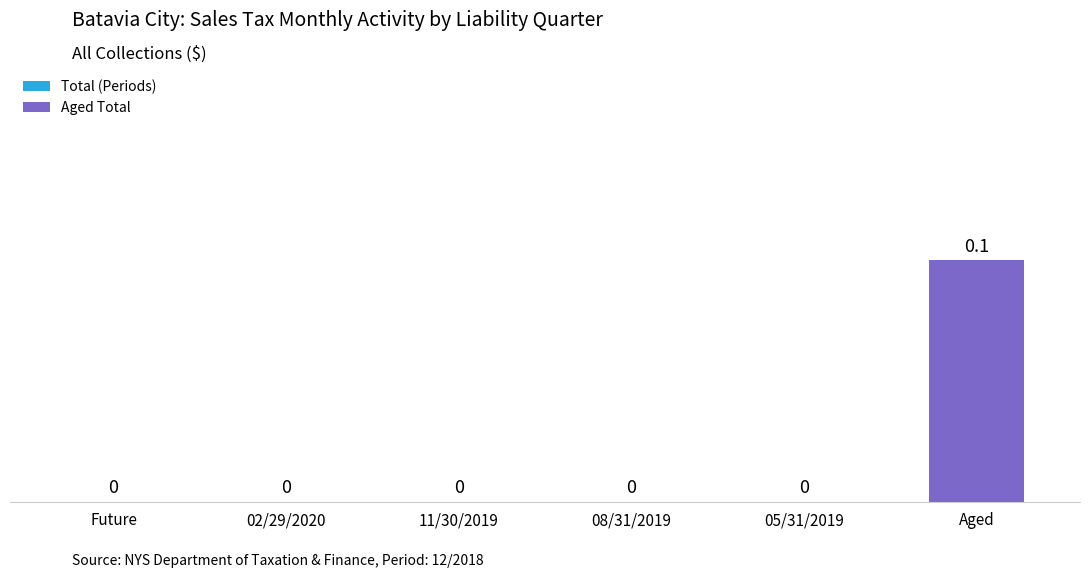

Between 11/30/2019 and Aged, which is larger?

Aged